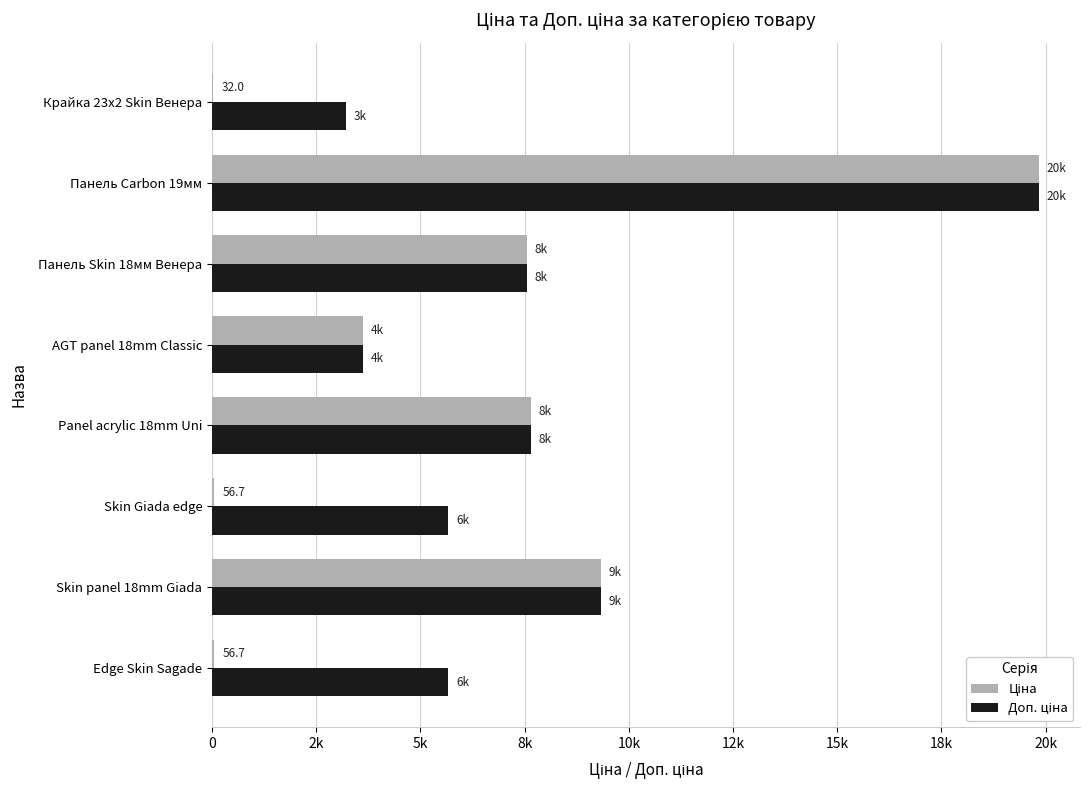

What are all the series names shown in the legend?

Ціна, Доп. ціна